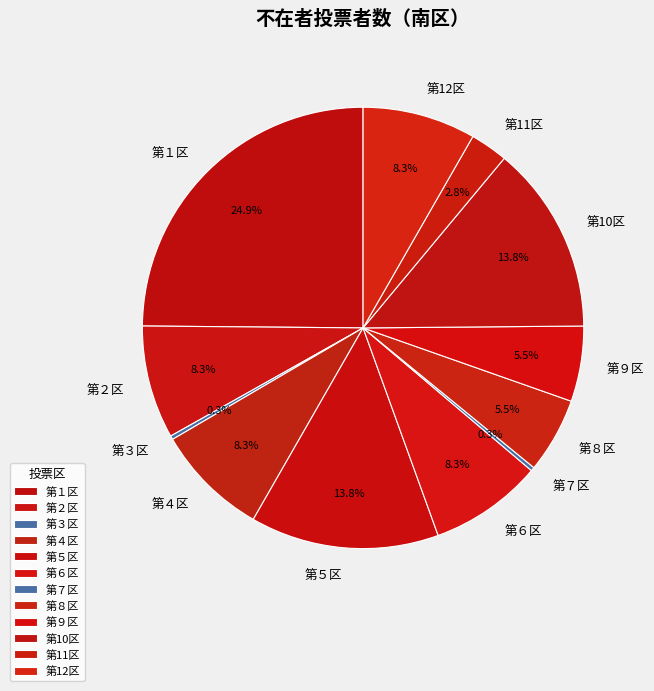

Is 第10区 the majority of the pie?

No